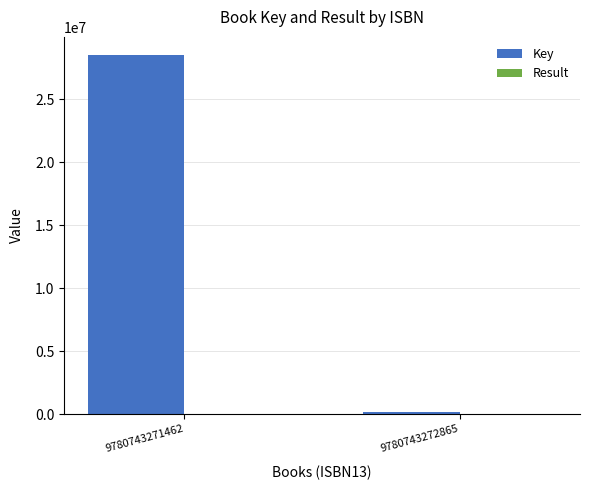

What is the sum of all Key values?

28664758